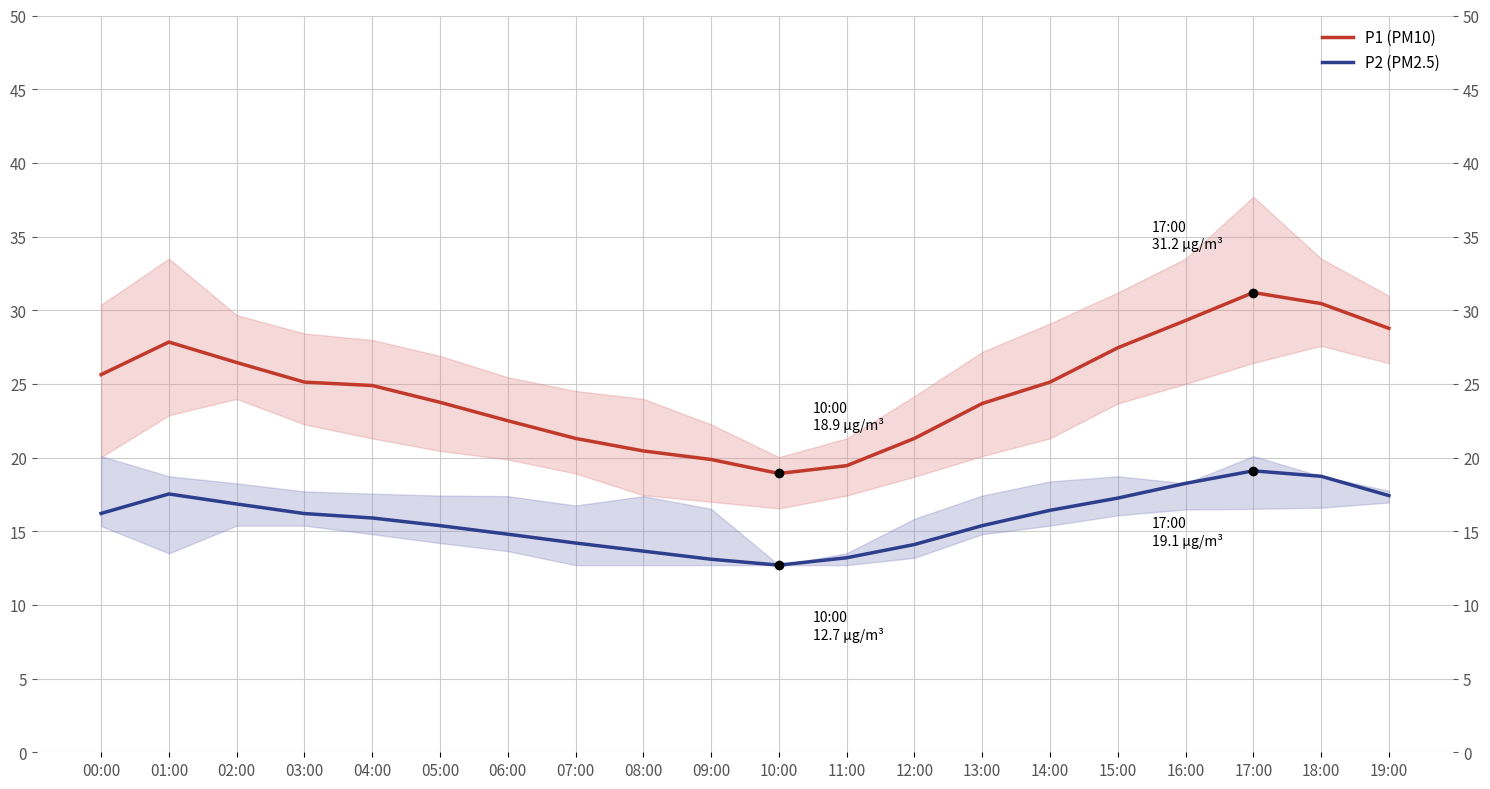

List the series in order of their overall mean, lowest first.

P2 (PM2.5), P1 (PM10)